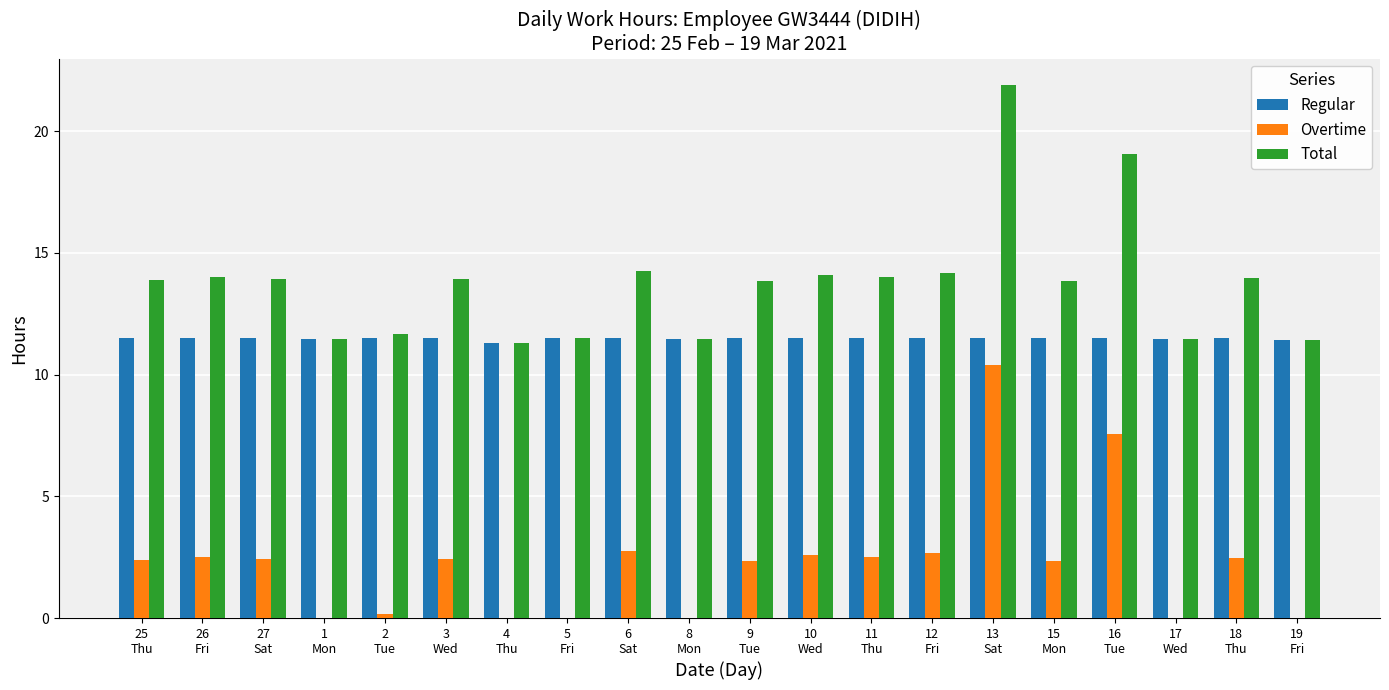

Are the bars horizontal?

No